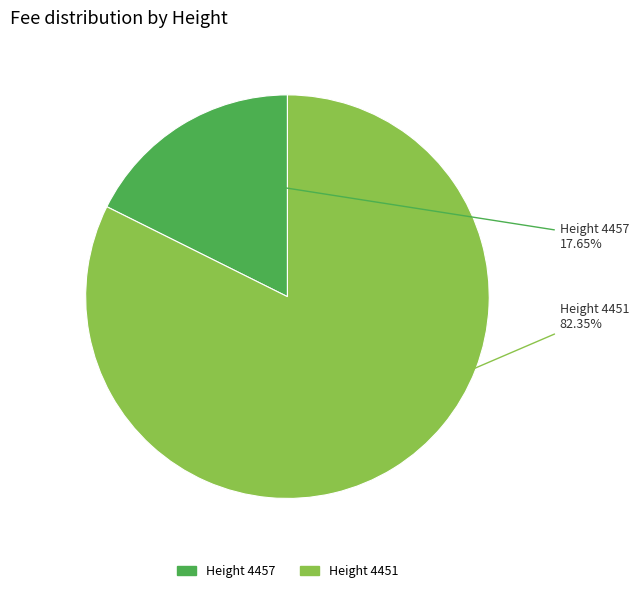

Does any single category account for the majority?

Yes